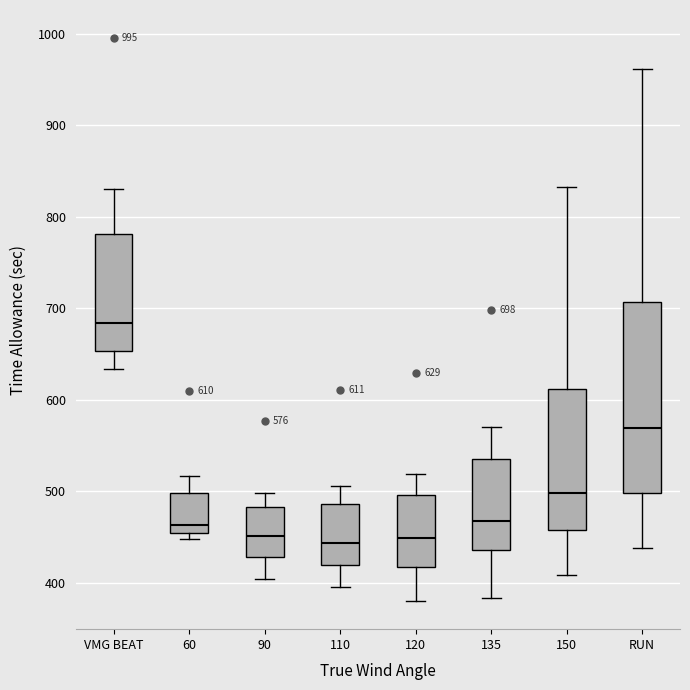

Which box's median line is the highest?

VMG BEAT